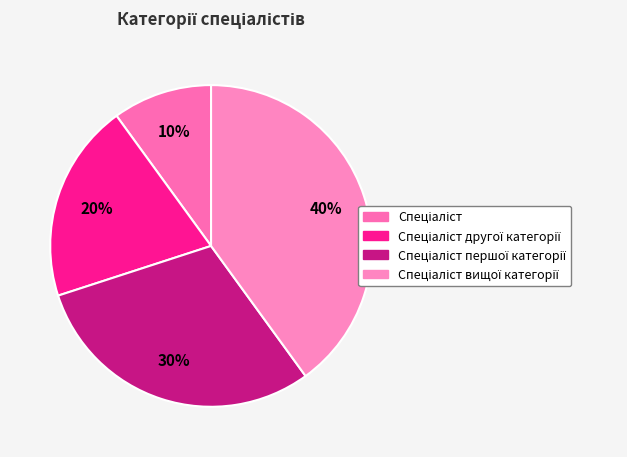

How many segments does this pie chart have?

4